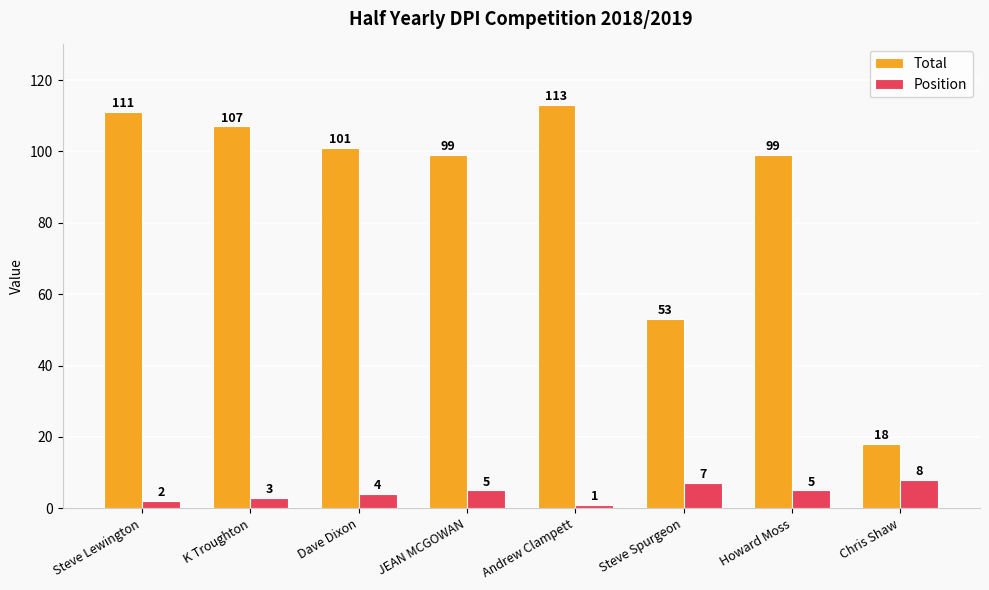

Between K Troughton and JEAN MCGOWAN, which series saw the biggest shift?

Total